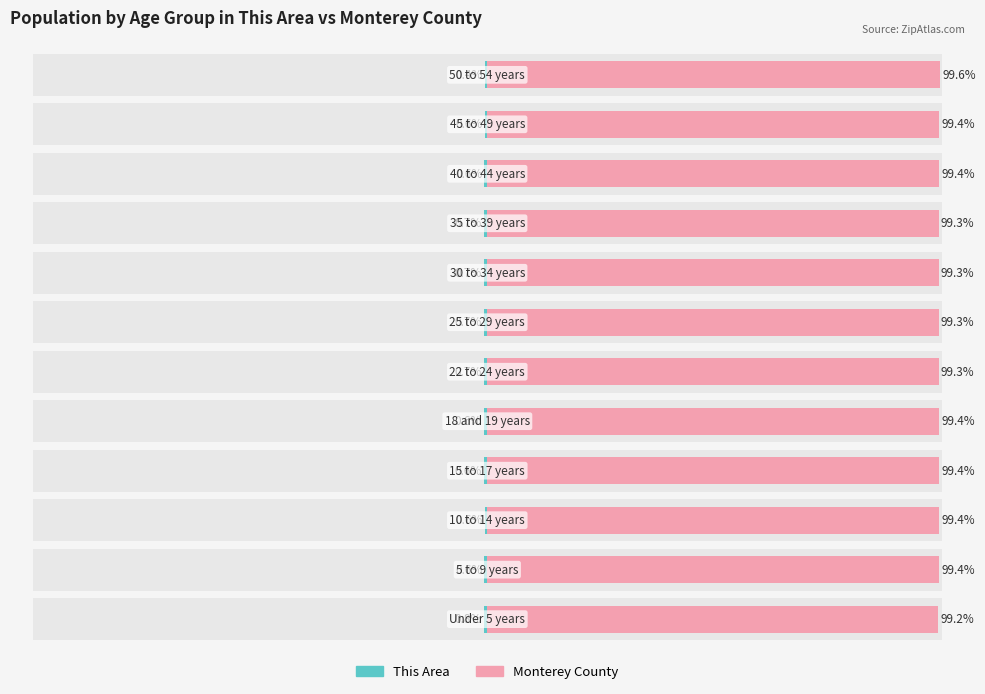

Which series changed the most between 1 and 10?

This Area